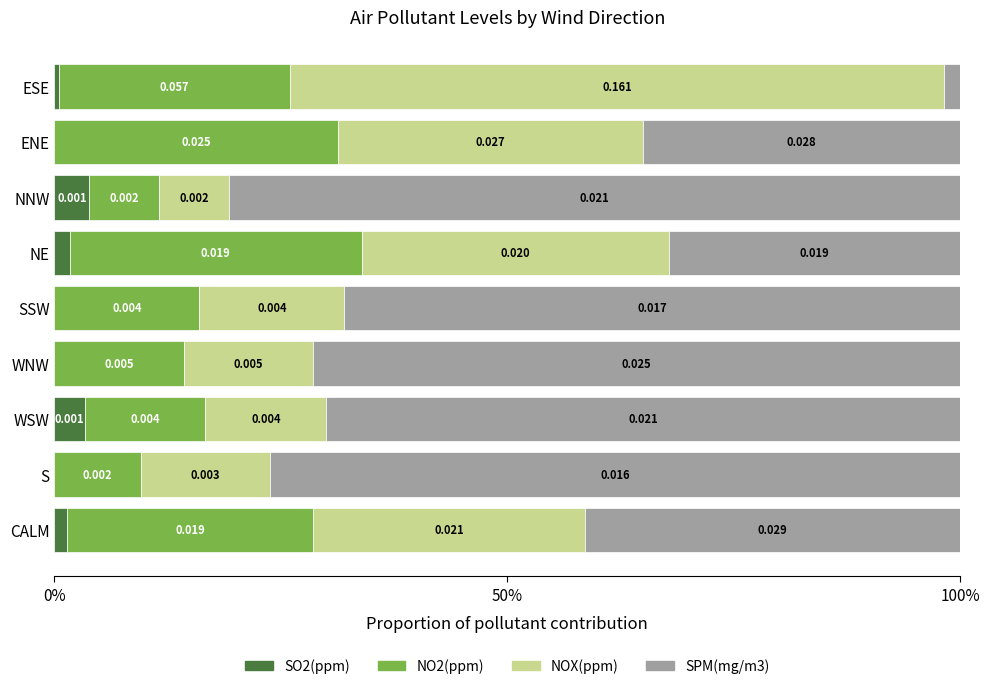

Where is SO2(ppm) nearest to the value 1?

CALM